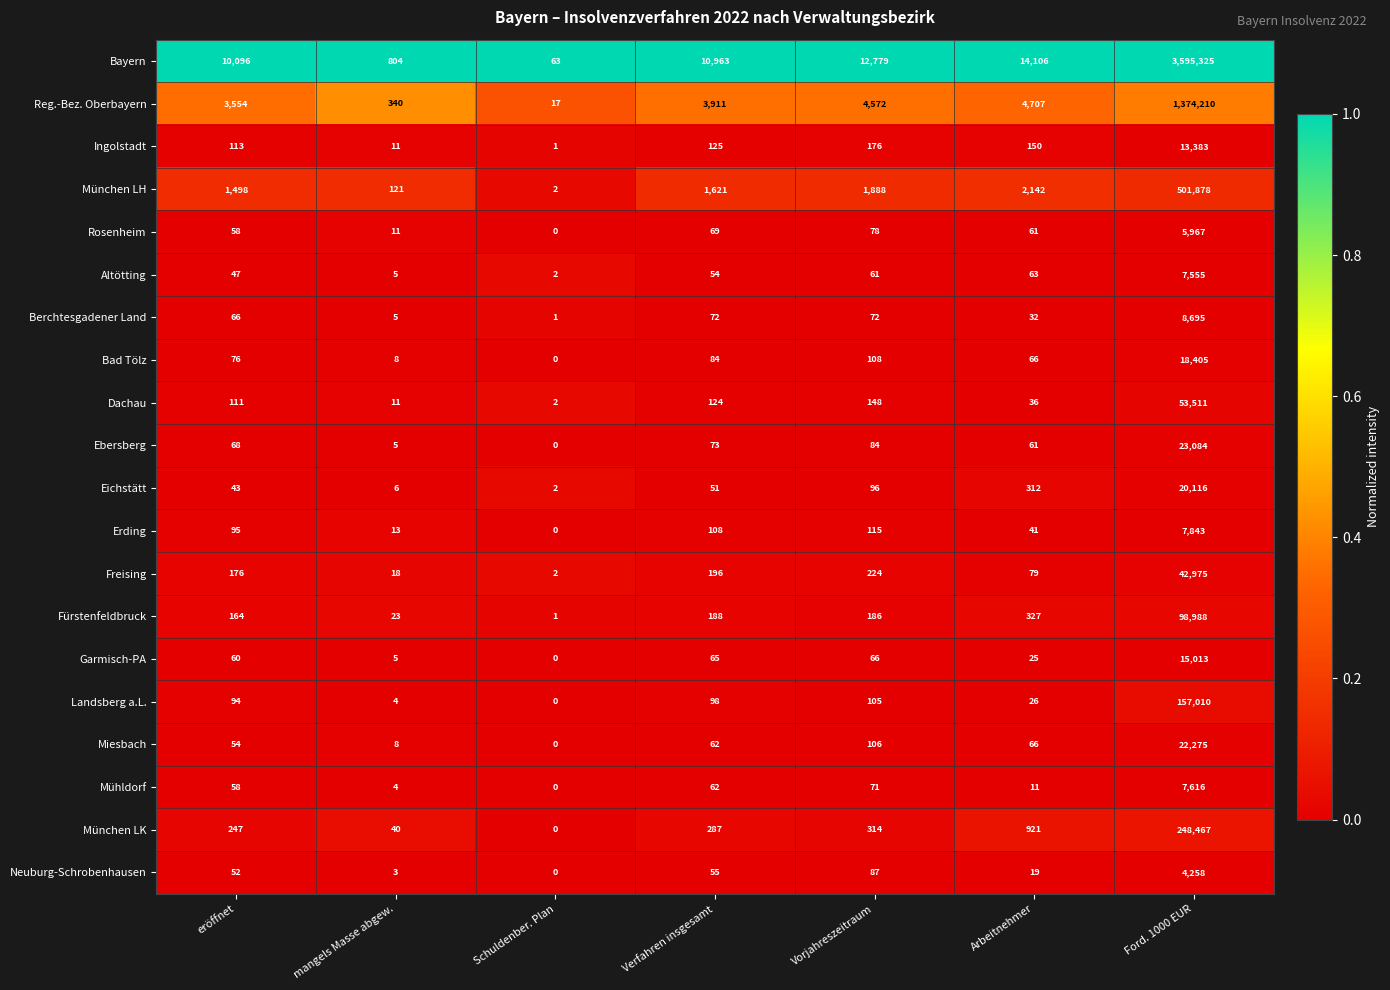

What is the total value across all series at eröffnet?

16730